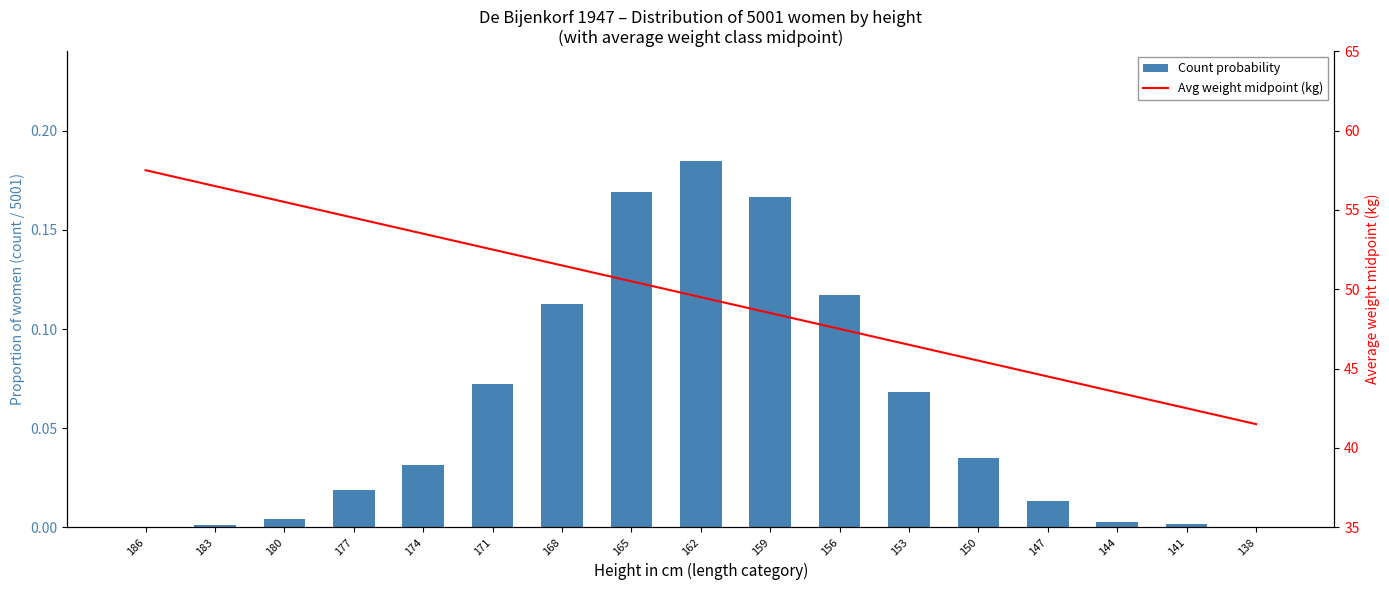

How many data points in Avg weight midpoint (kg) are above 49?

9